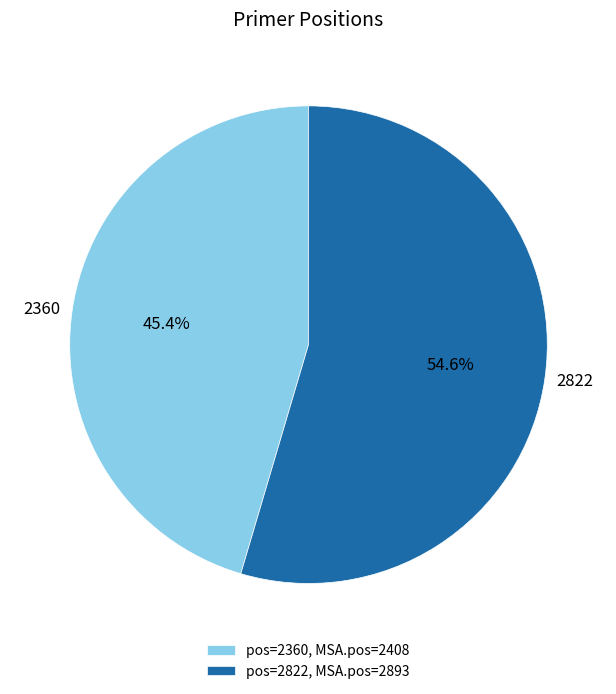

Which slice is the largest?

2822